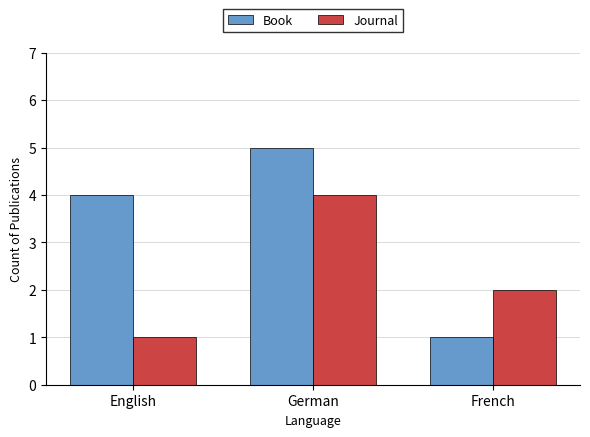

Where does the Journal series first go above 2?

German